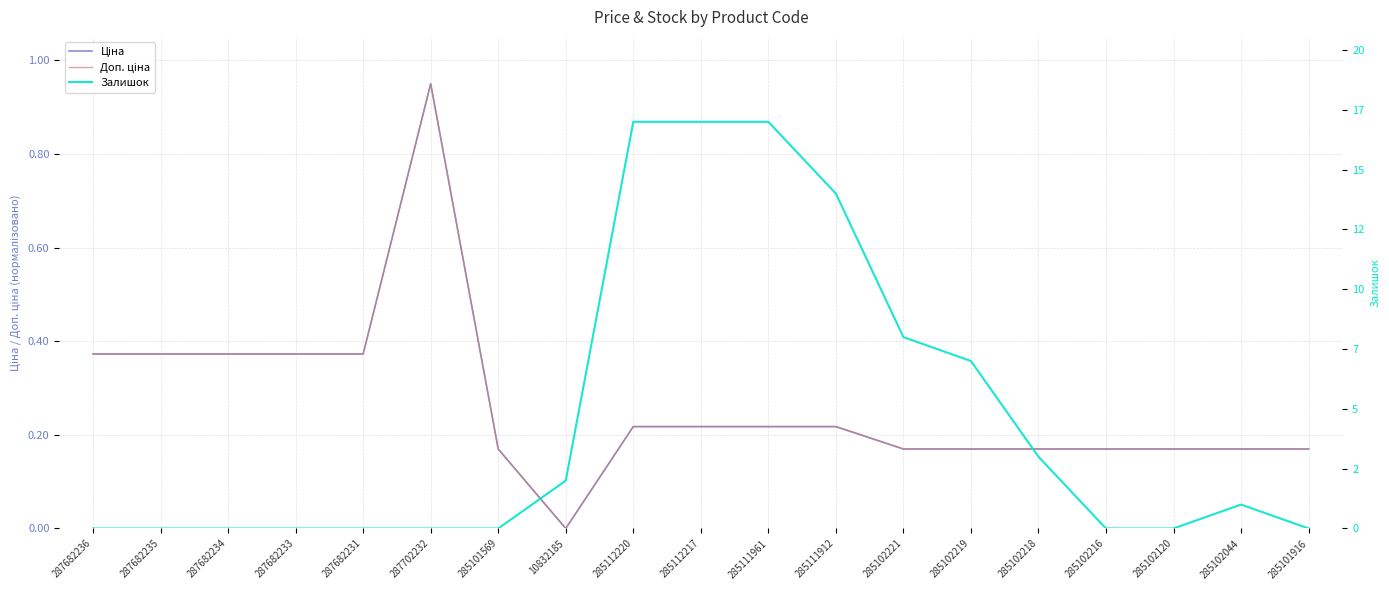

At which category is the sum across all series the highest?

285112220